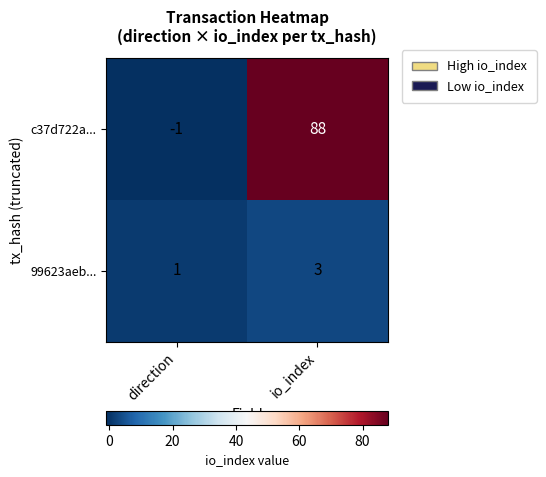

What is the spread (max minus min) of values at io_index?

85